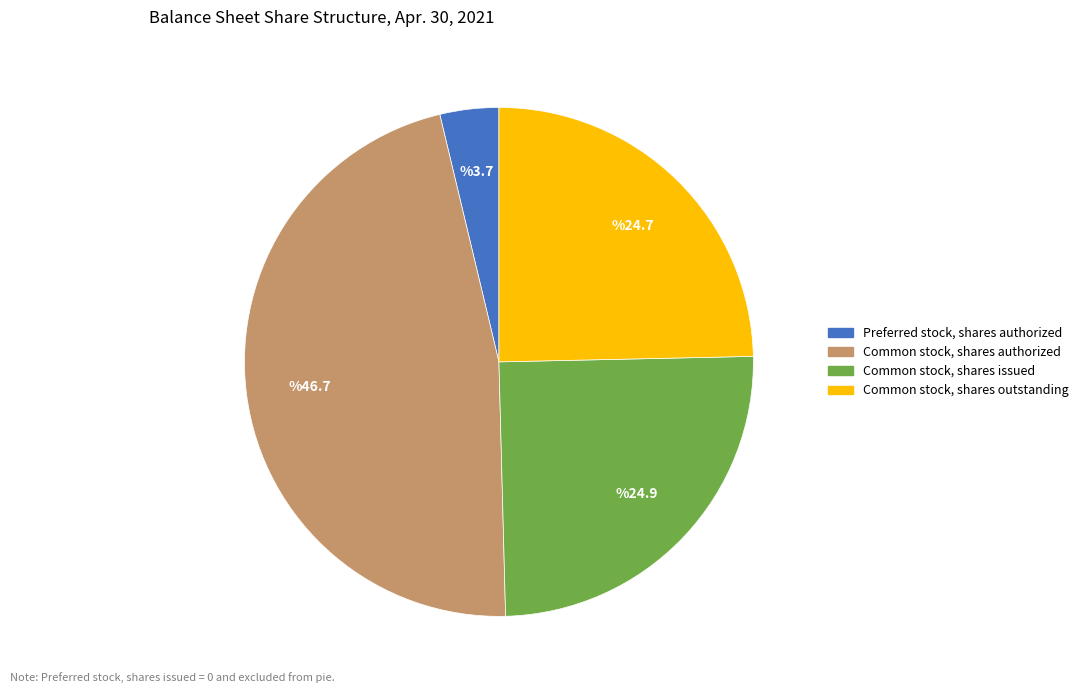

Does any single category account for the majority?

No